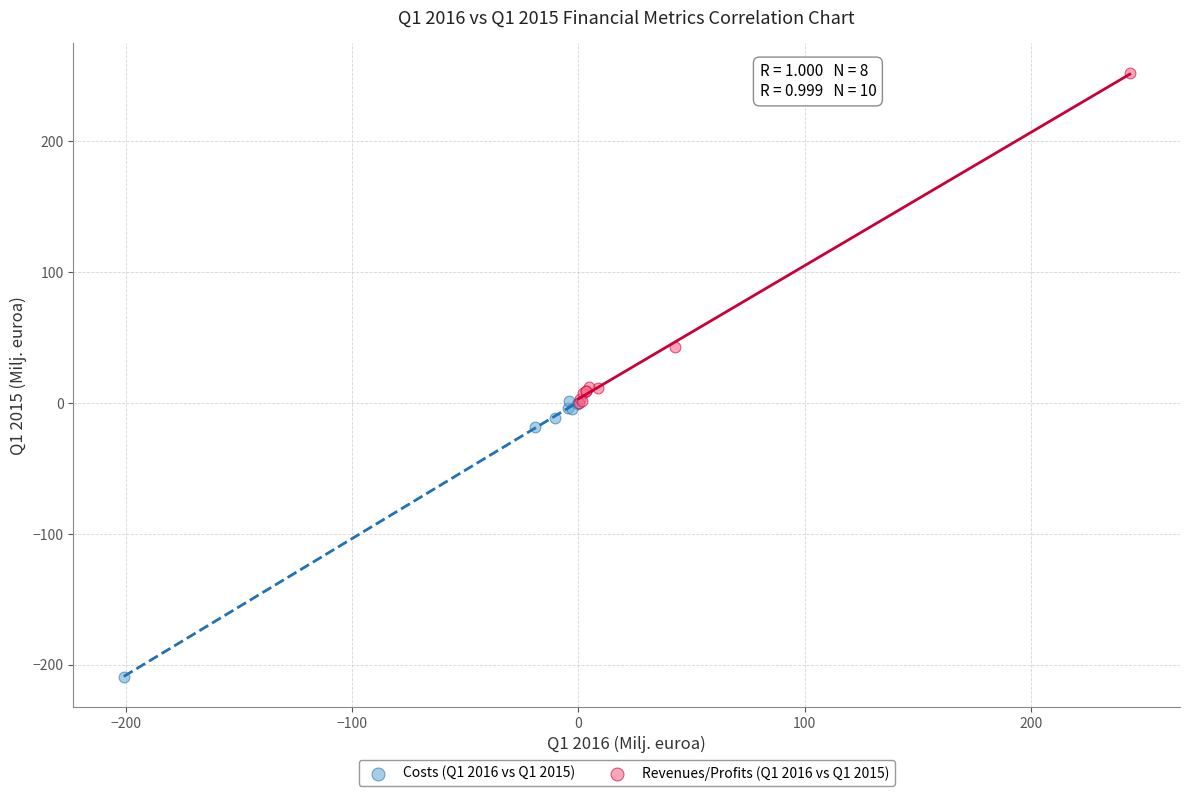

Which series contains the highest Y value?

Revenues/Profits (Q1 2016 vs Q1 2015)